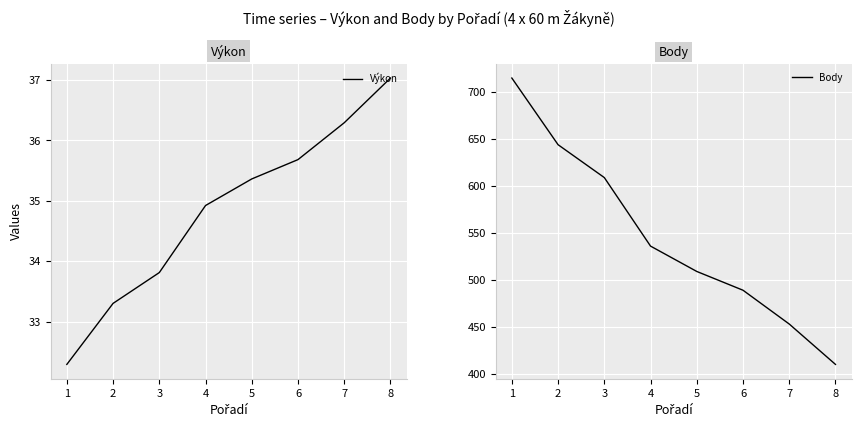

The Body series shows 171.6 at 1. True or false?

False